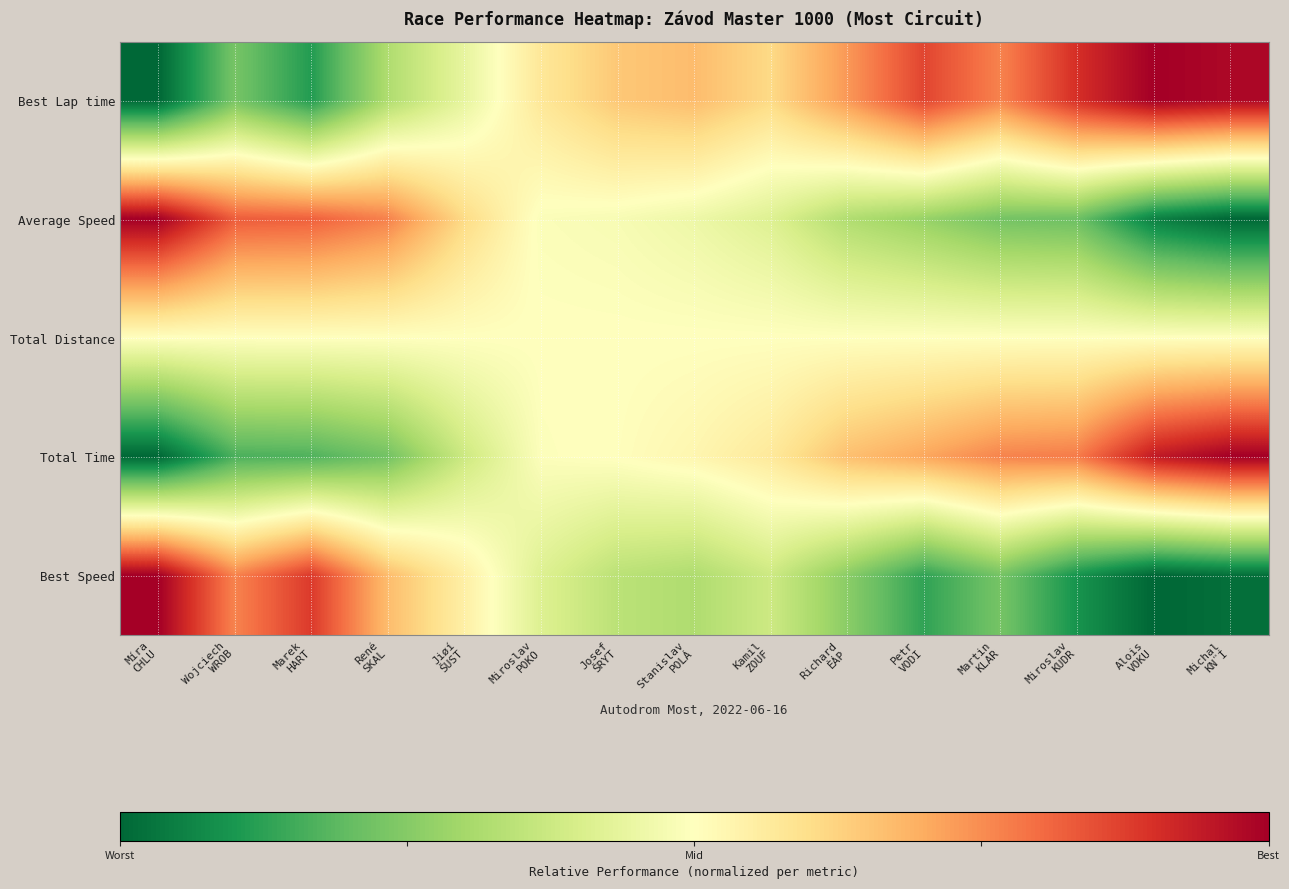

At which category is the sum across all series the highest?

Míra
CHLU